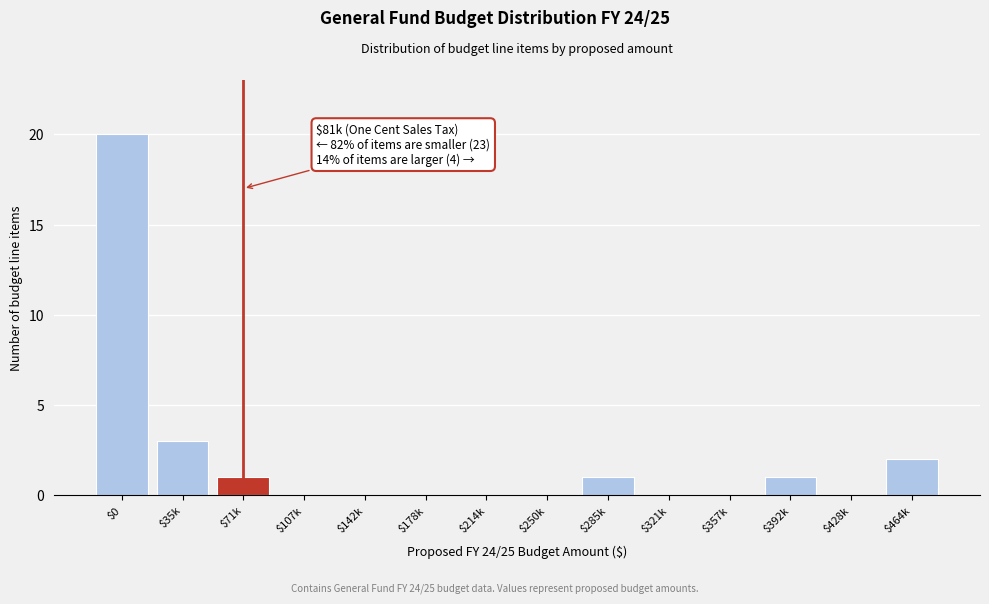

True or false: the data shows 0 at $178k.

True